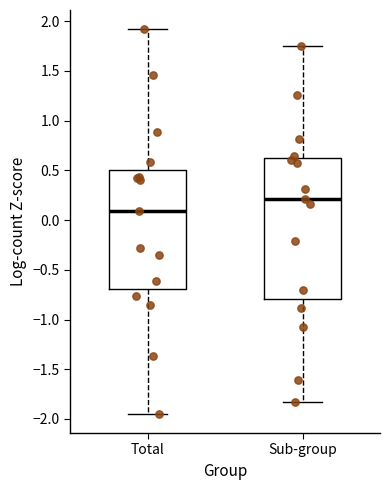

Which box's median line is the highest?

Sub-group